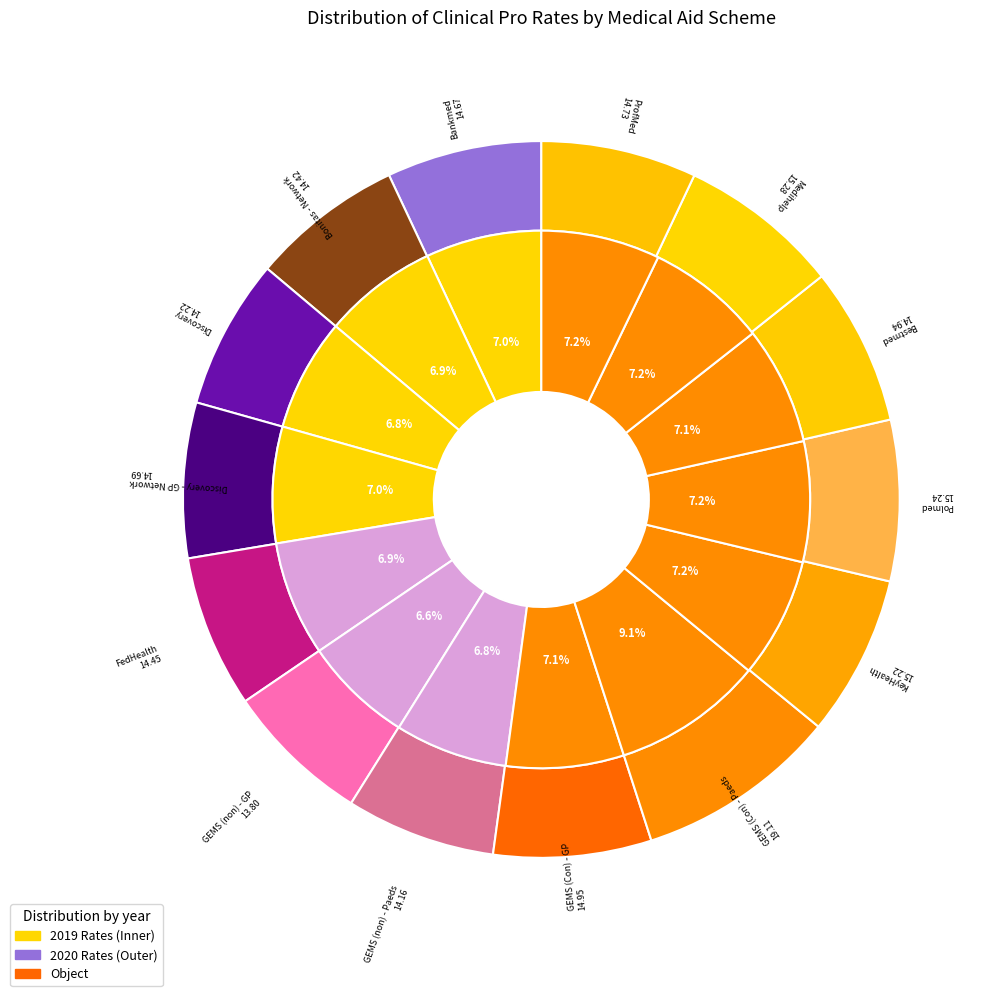

How many slices are in this pie chart?

14